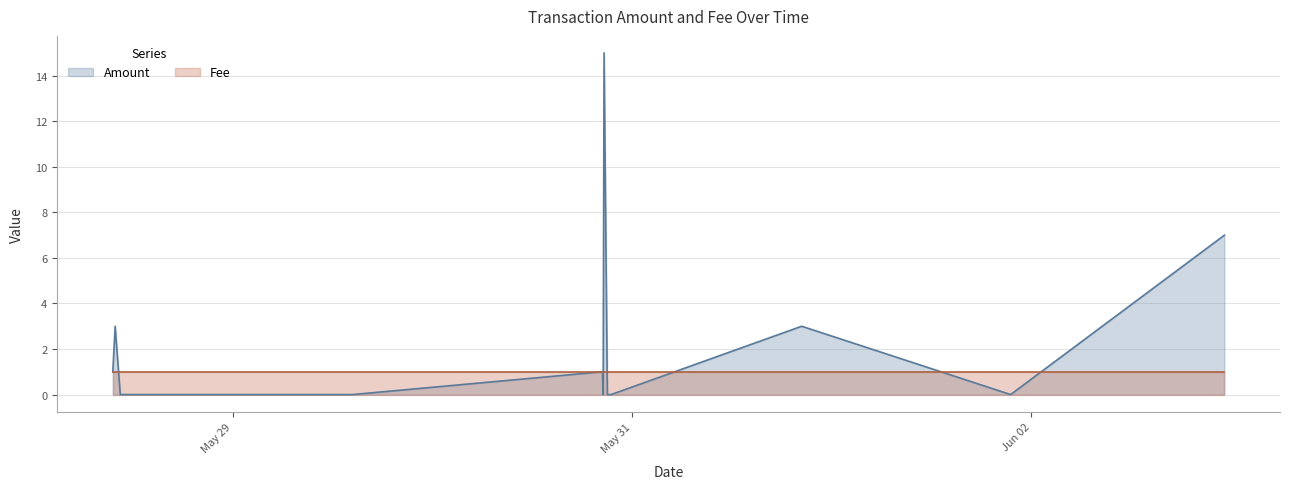

Rank the categories by value from highest to lowest.

2017-05-30 20:38:33, 2017-06-02 23:12:15, 2017-05-28 09:52:45, 2017-05-31 20:23:44, 2017-05-28 09:35:44, 2017-05-30 20:26:38, 2017-05-28 10:29:41, 2017-05-28 10:38:39, 2017-05-28 11:48:57, 2017-05-29 14:24:24, 2017-05-30 20:31:57, 2017-05-30 21:02:24, 2017-05-30 21:29:24, 2017-06-01 21:30:31